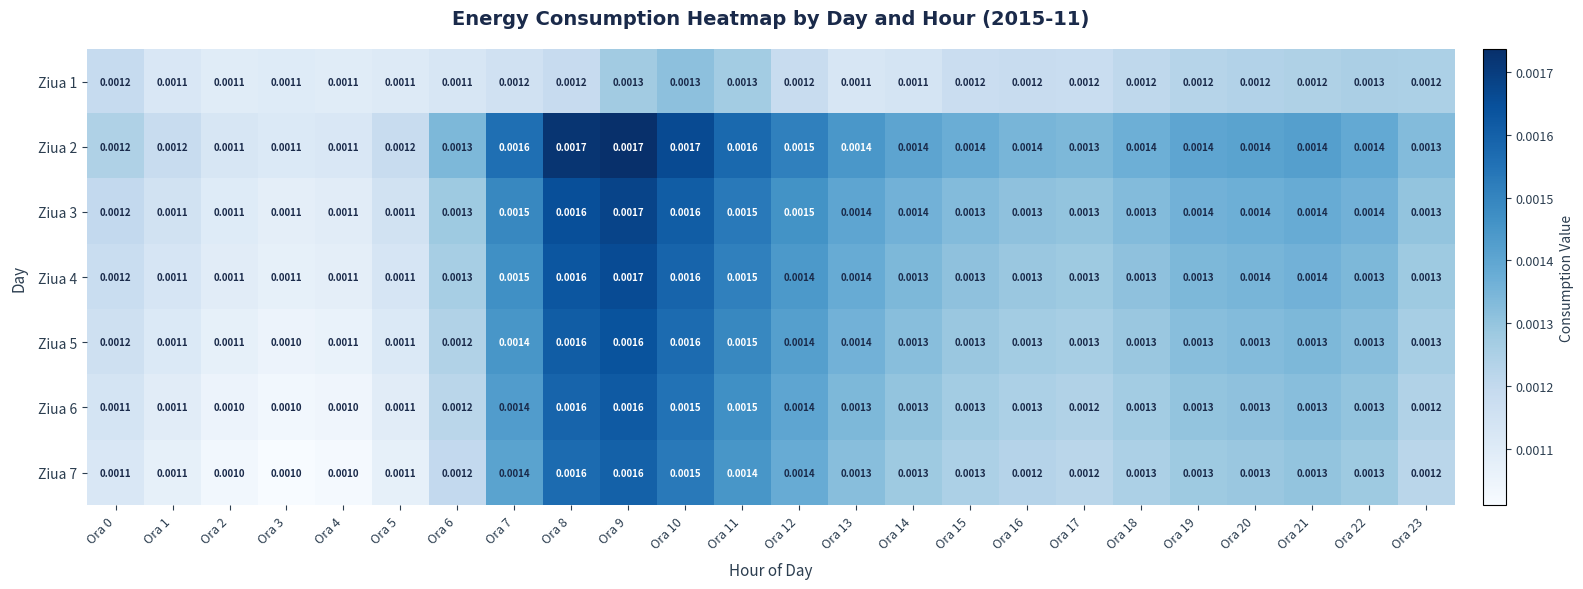

How many distinct data groups are displayed?

7